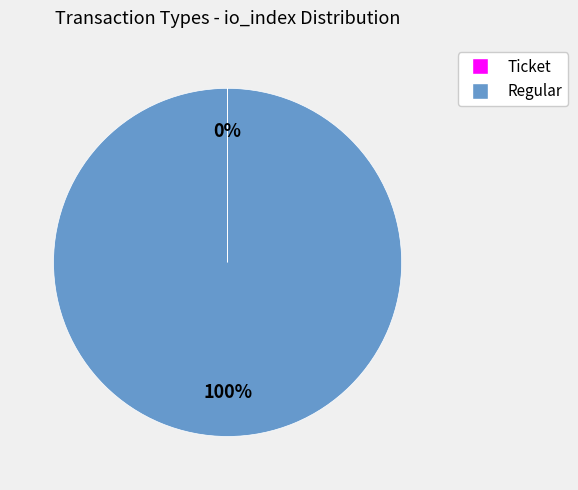

To the nearest percent, what portion does Regular represent?

100%